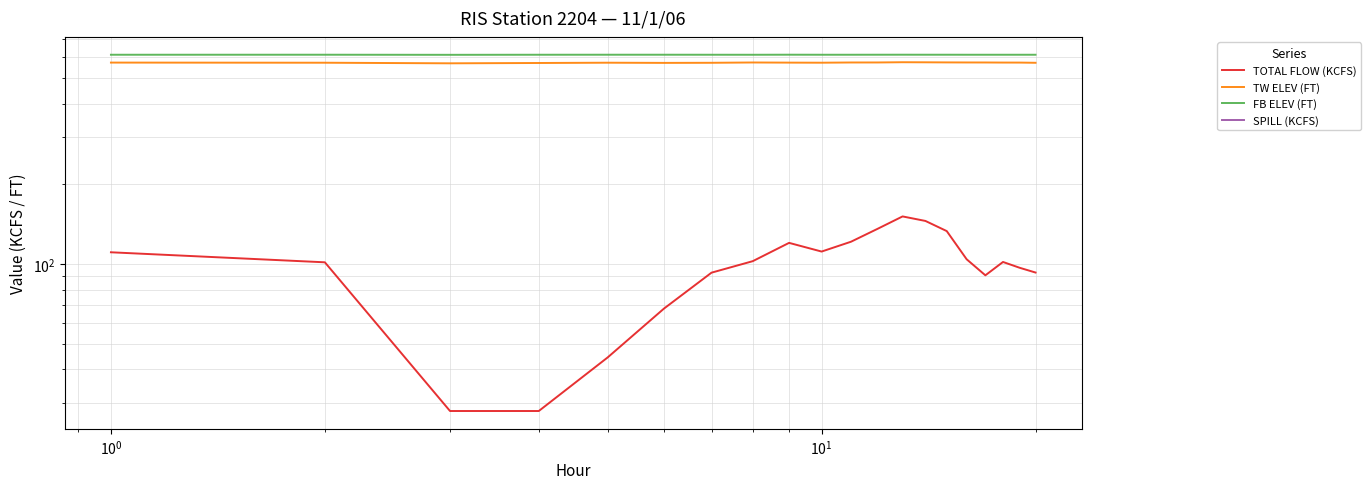

What is the average value of the TW ELEV (FT) series?

572.3